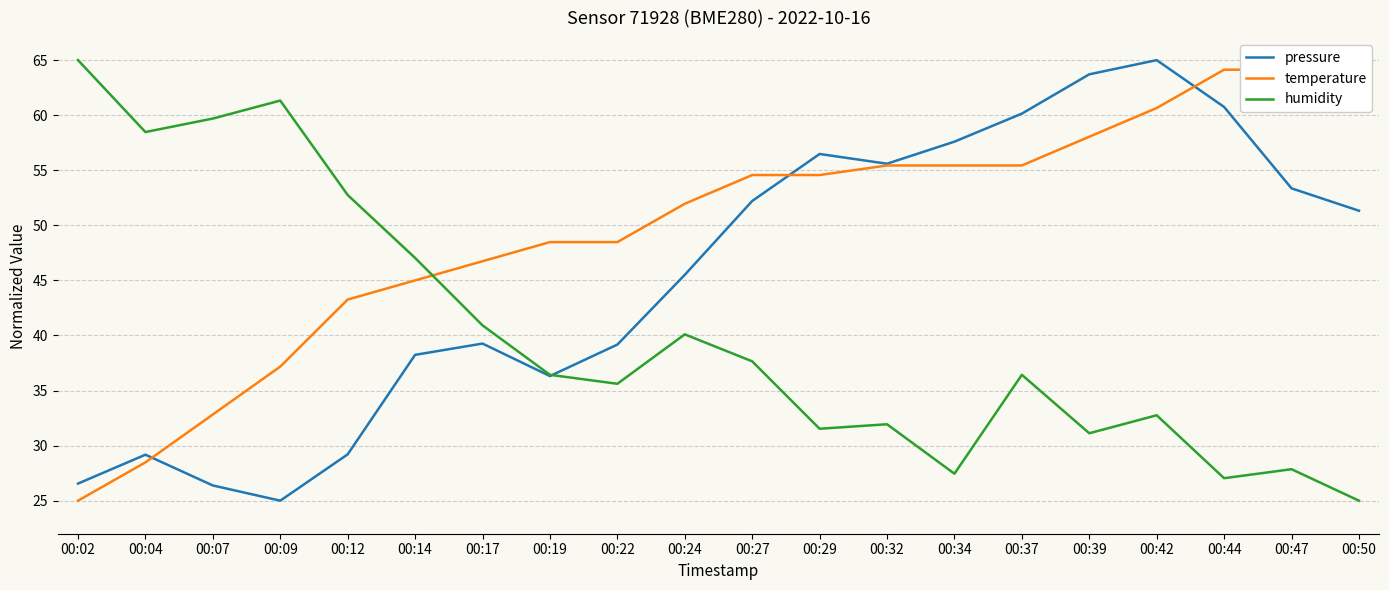

Read the humidity value at 00:17.

40.9